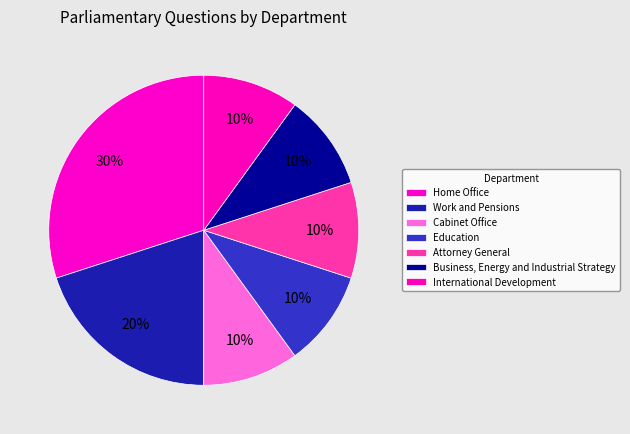

Does any single category account for the majority?

No